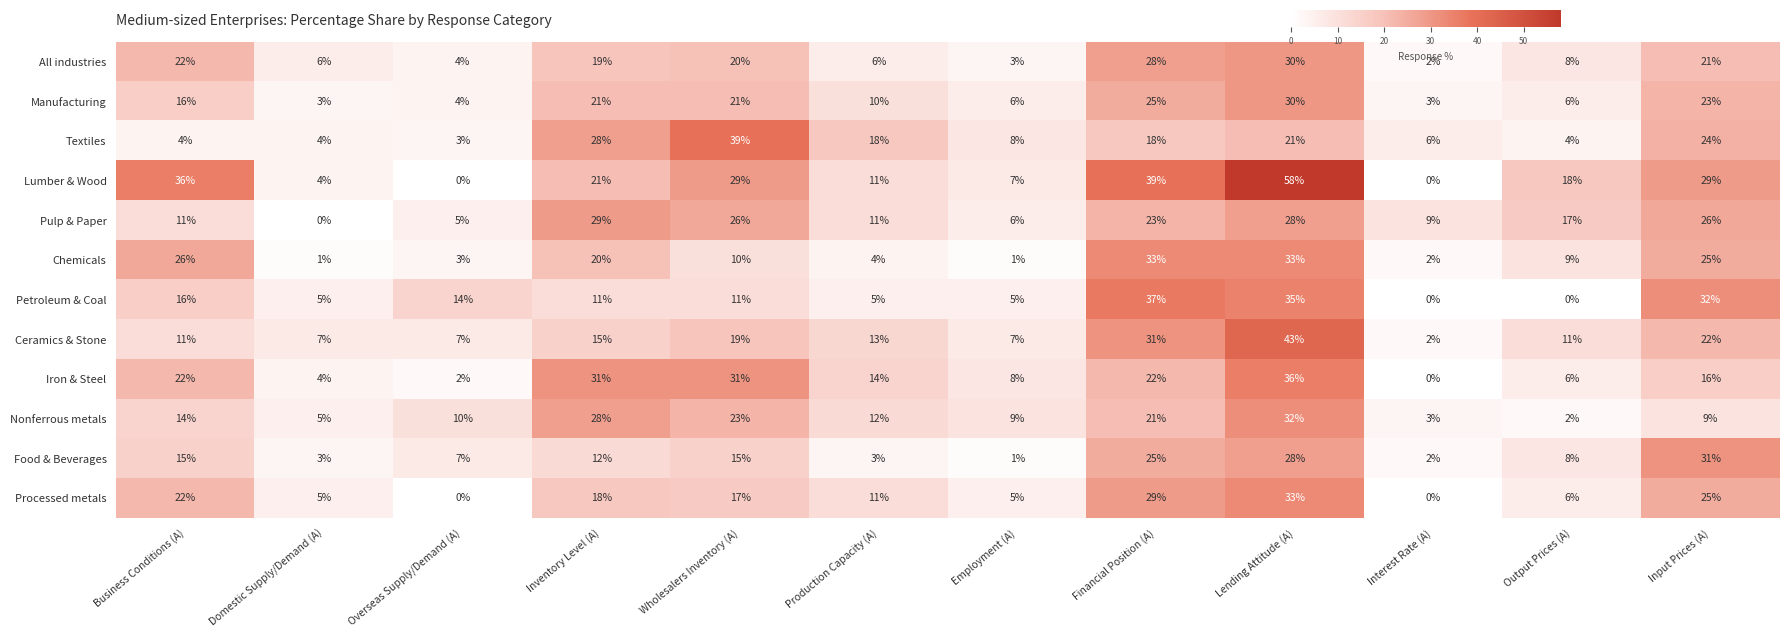

At which category does the chart reach its peak across all series?

Lending Attitude (A)